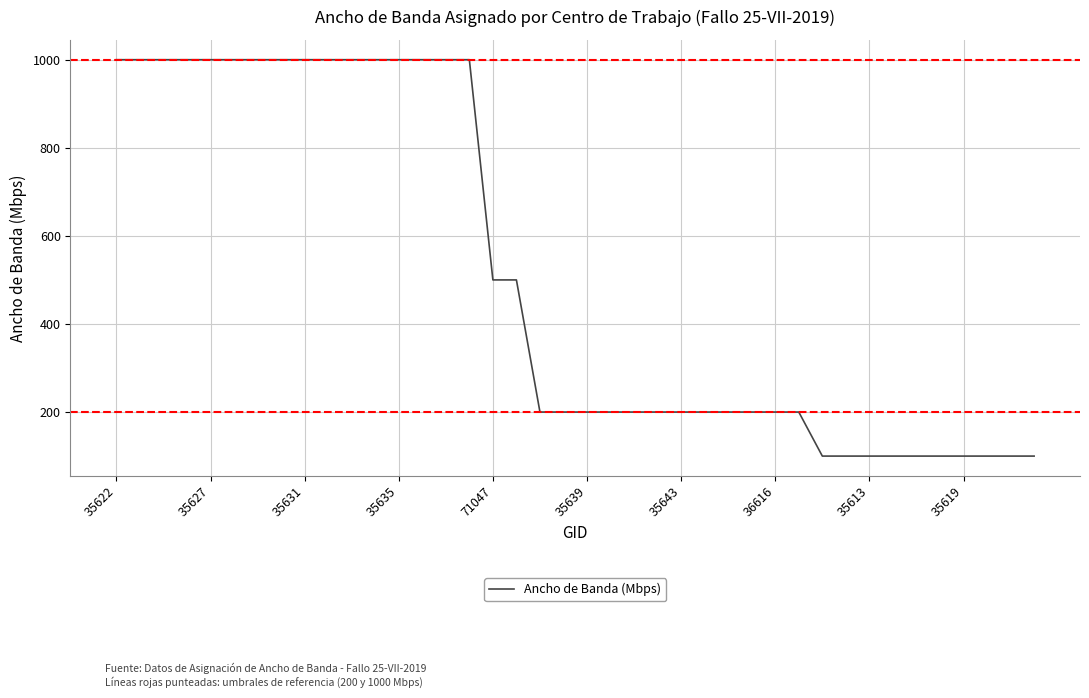

What is the smallest value displayed?

100